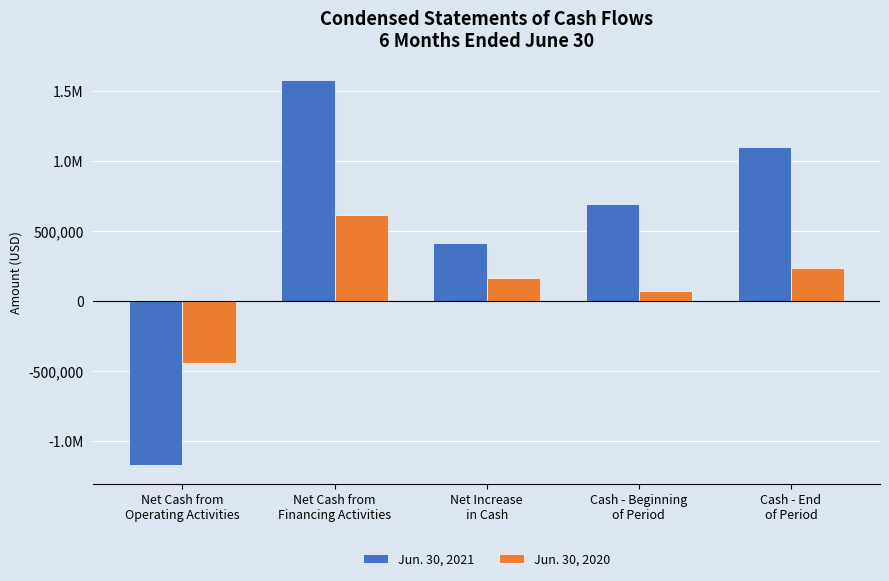

Does the chart contain any negative values?

Yes